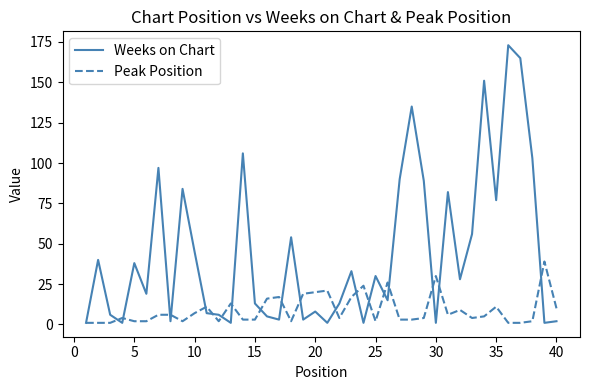

Which series has the widest spread of values?

Weeks on Chart